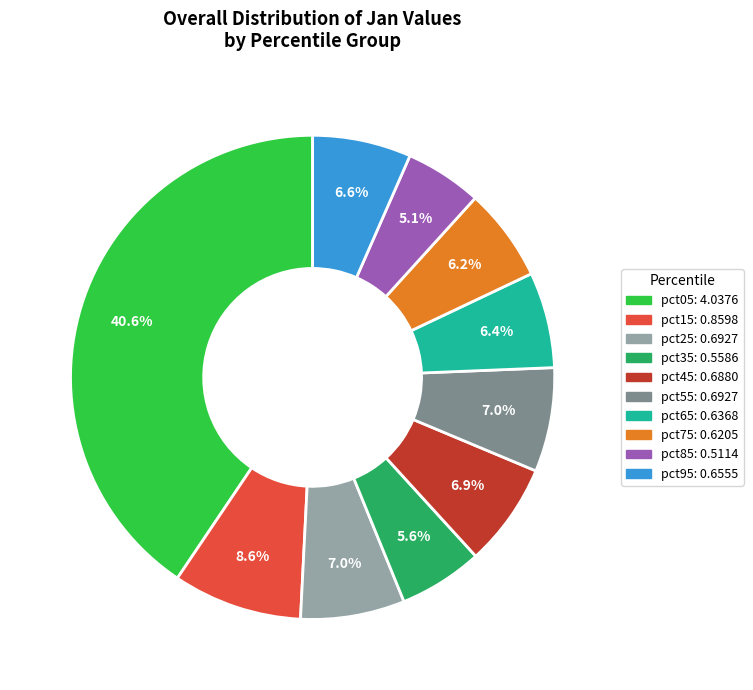

Count the number of slices in the pie.

10